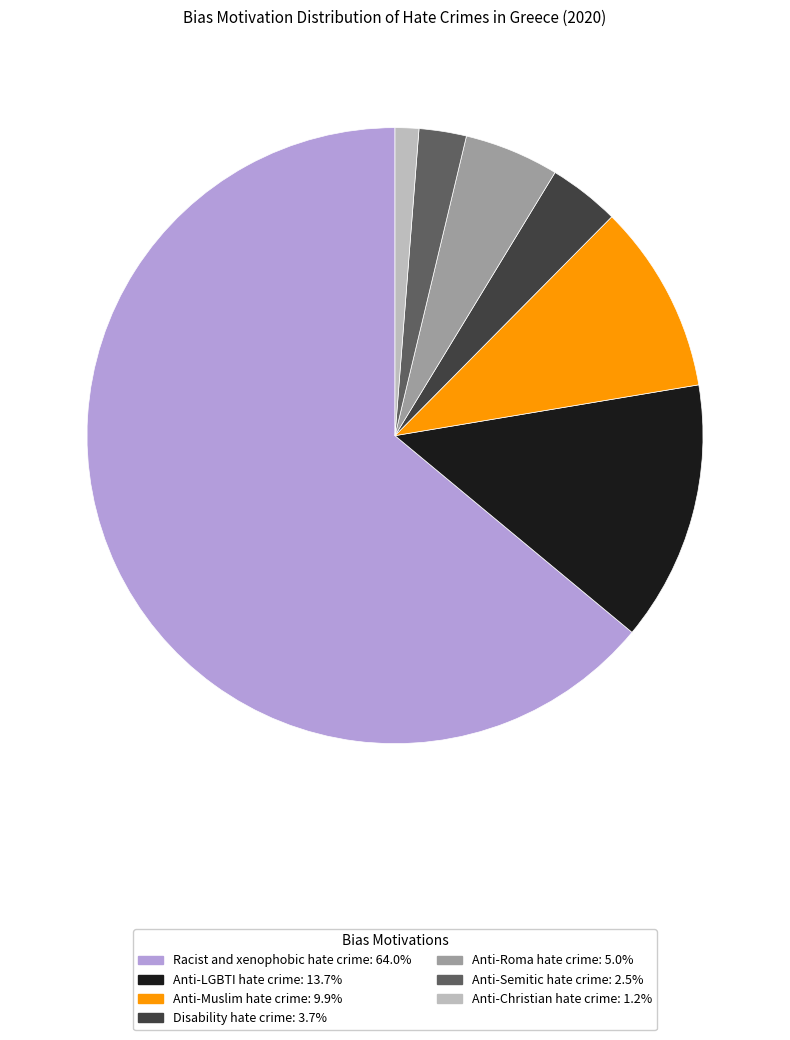

Is it true that Racist and xenophobic hate crime is 57% of the pie?

False